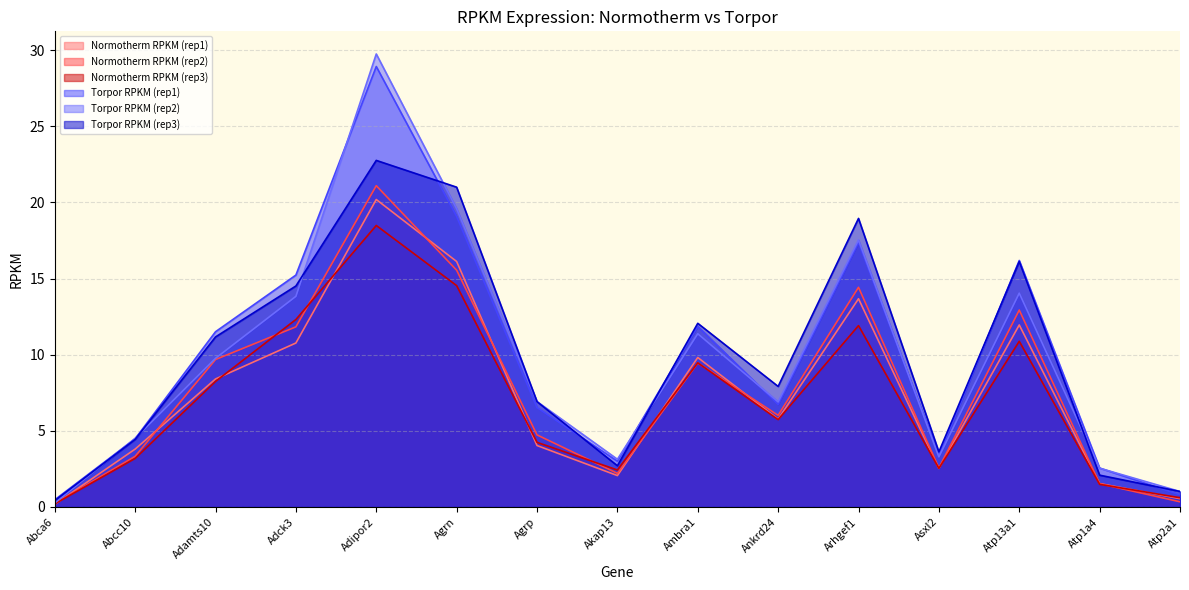

Rank the series by their maximum value, from lowest to highest.

Normotherm RPKM (rep3), Normotherm RPKM (rep1), Normotherm RPKM (rep2), Torpor RPKM (rep3), Torpor RPKM (rep1), Torpor RPKM (rep2)